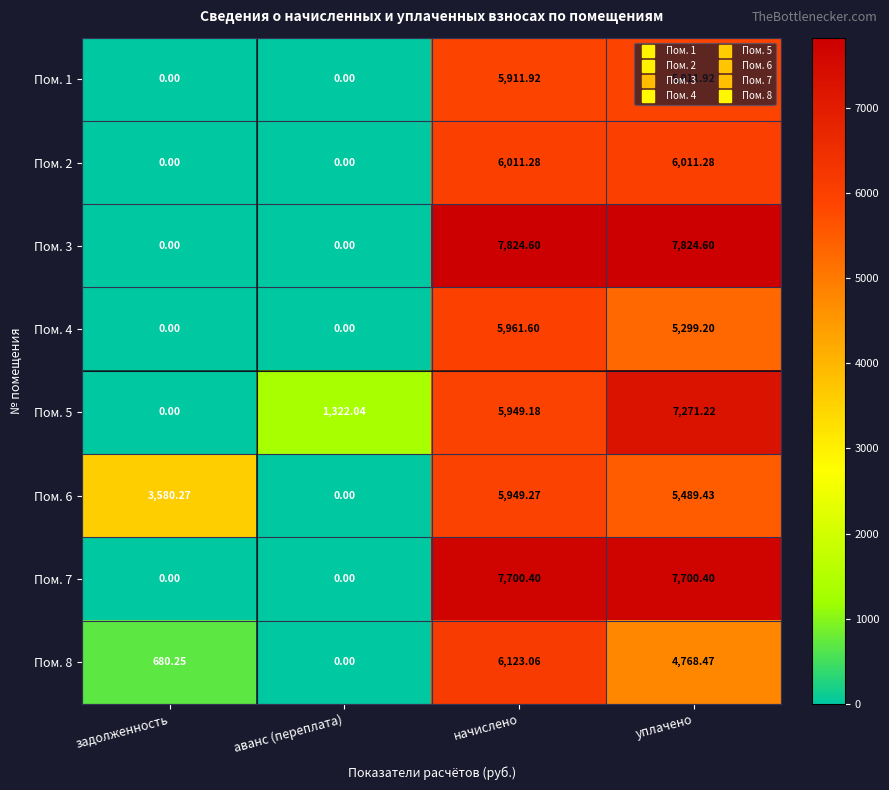

Where is Пом. 8 nearest to the value 3061?

уплачено